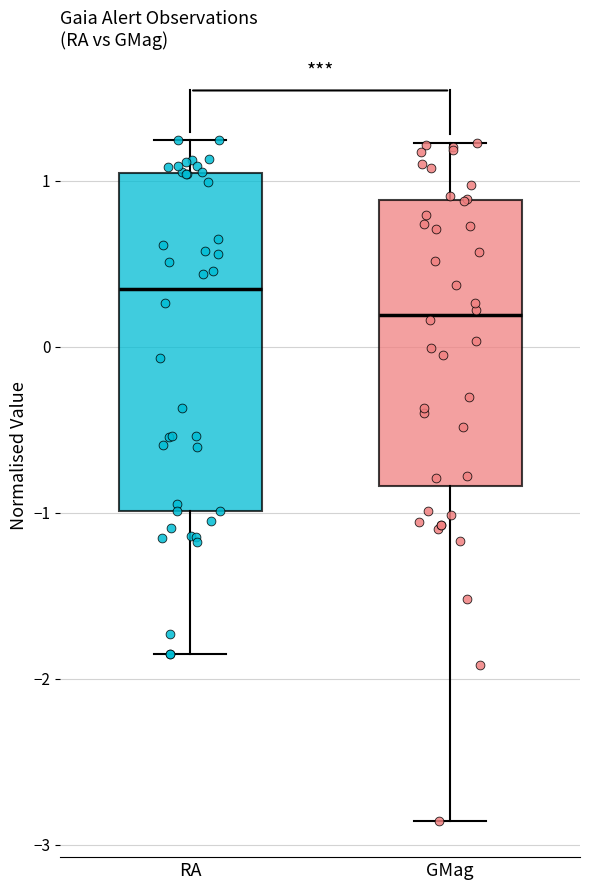

Reading left to right, read every box against the y-axis: the position of its median line, the range the box covers, and the ends of its whiskers. The values are not printed on the chart, so give them approximately, as read against the axis.

RA: median 0.3, box -1.0 to 1.0, whiskers -1.8 to 1.2
GMag: median 0.2, box -0.8 to 0.9, whiskers -2.9 to 1.2